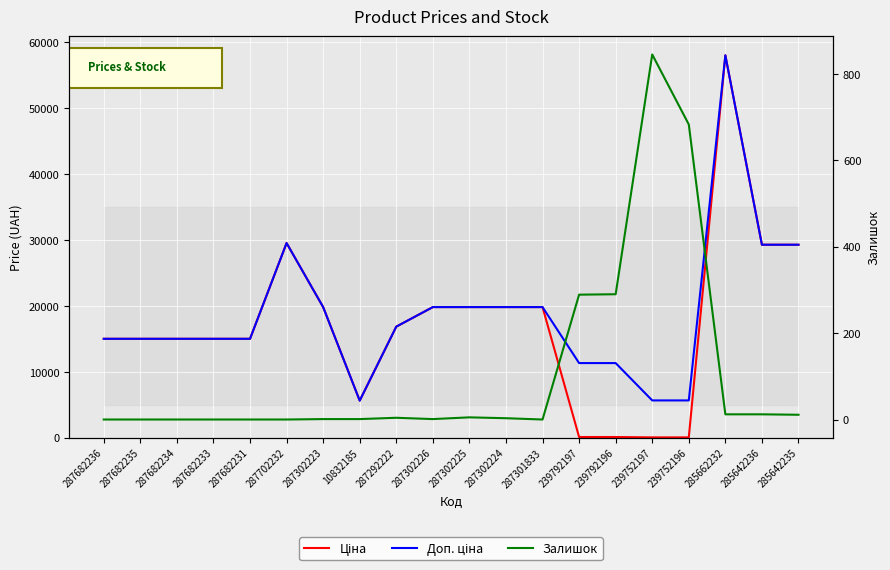

The Ціна series shows 15019.2 at 287682234. True or false?

True